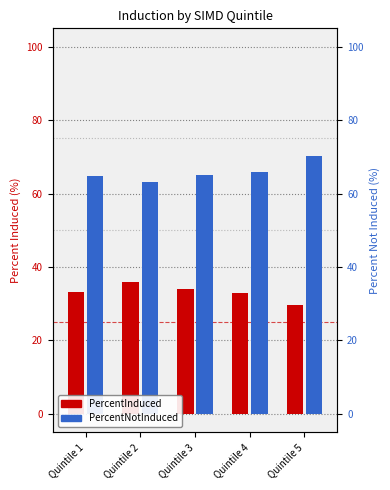

Reading left to right, what are all the values shown in this chart?

PercentInduced: 33.3	35.8	34.0	32.8	29.6
PercentNotInduced: 64.8	63.2	65.0	65.8	70.1